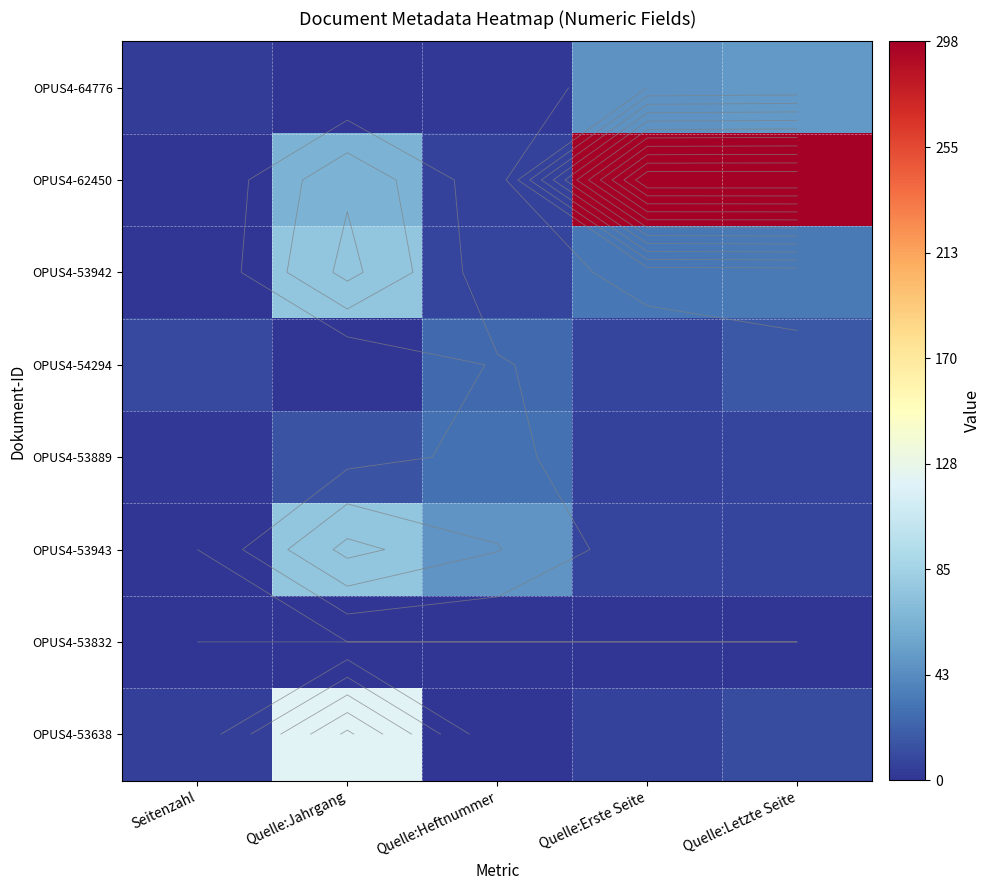

Between Quelle:Letzte Seite and Quelle:Erste Seite, which is larger?

Quelle:Letzte Seite